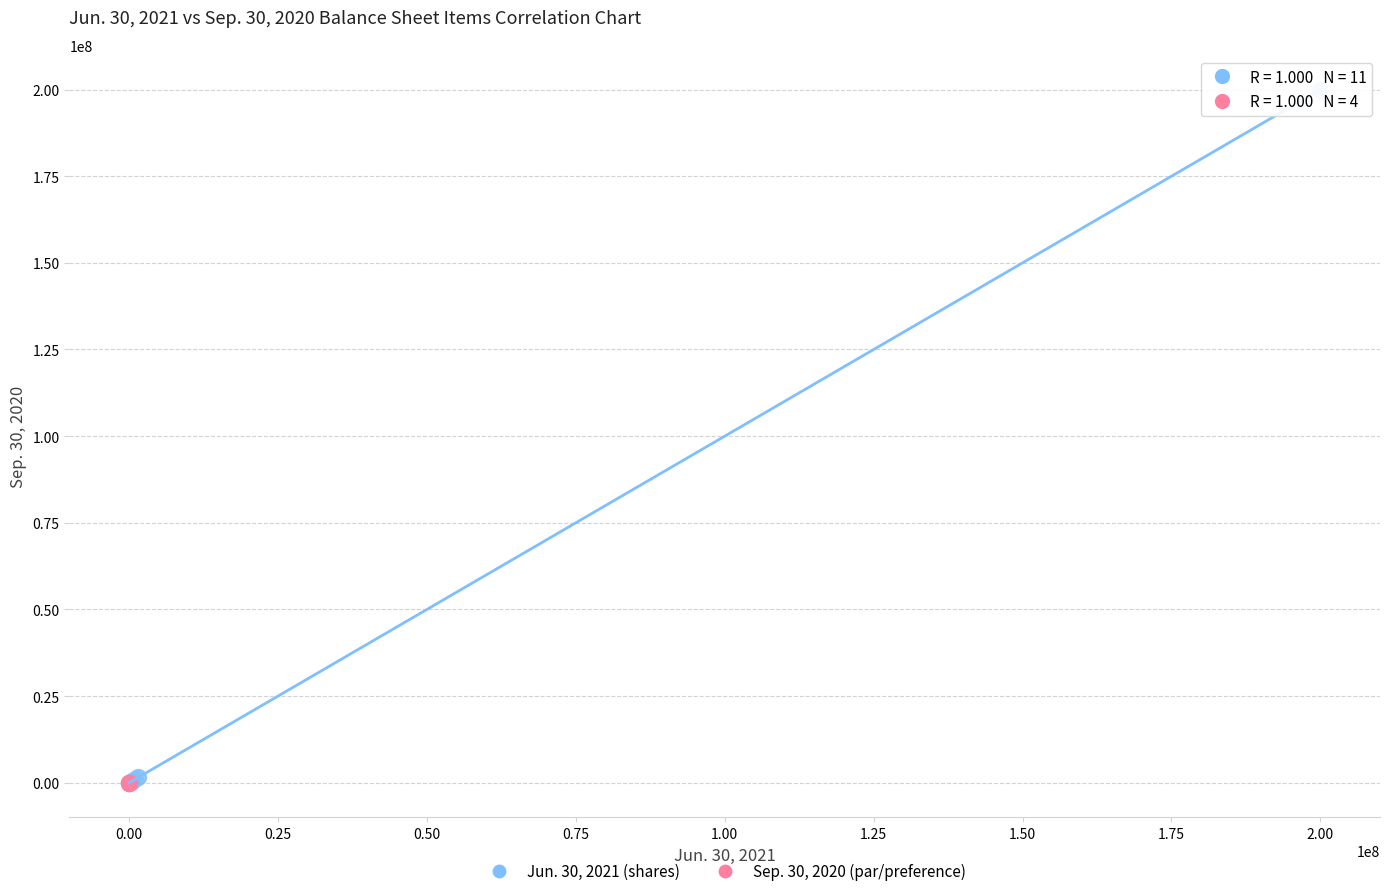

Which series reaches the maximum Y coordinate?

Jun. 30, 2021 (shares)